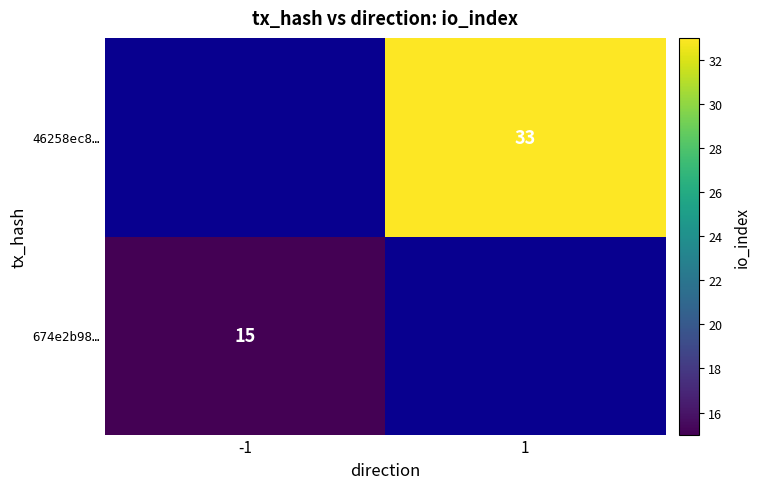

Is it true that 46258ec8… equals 20.1 at 1?

False